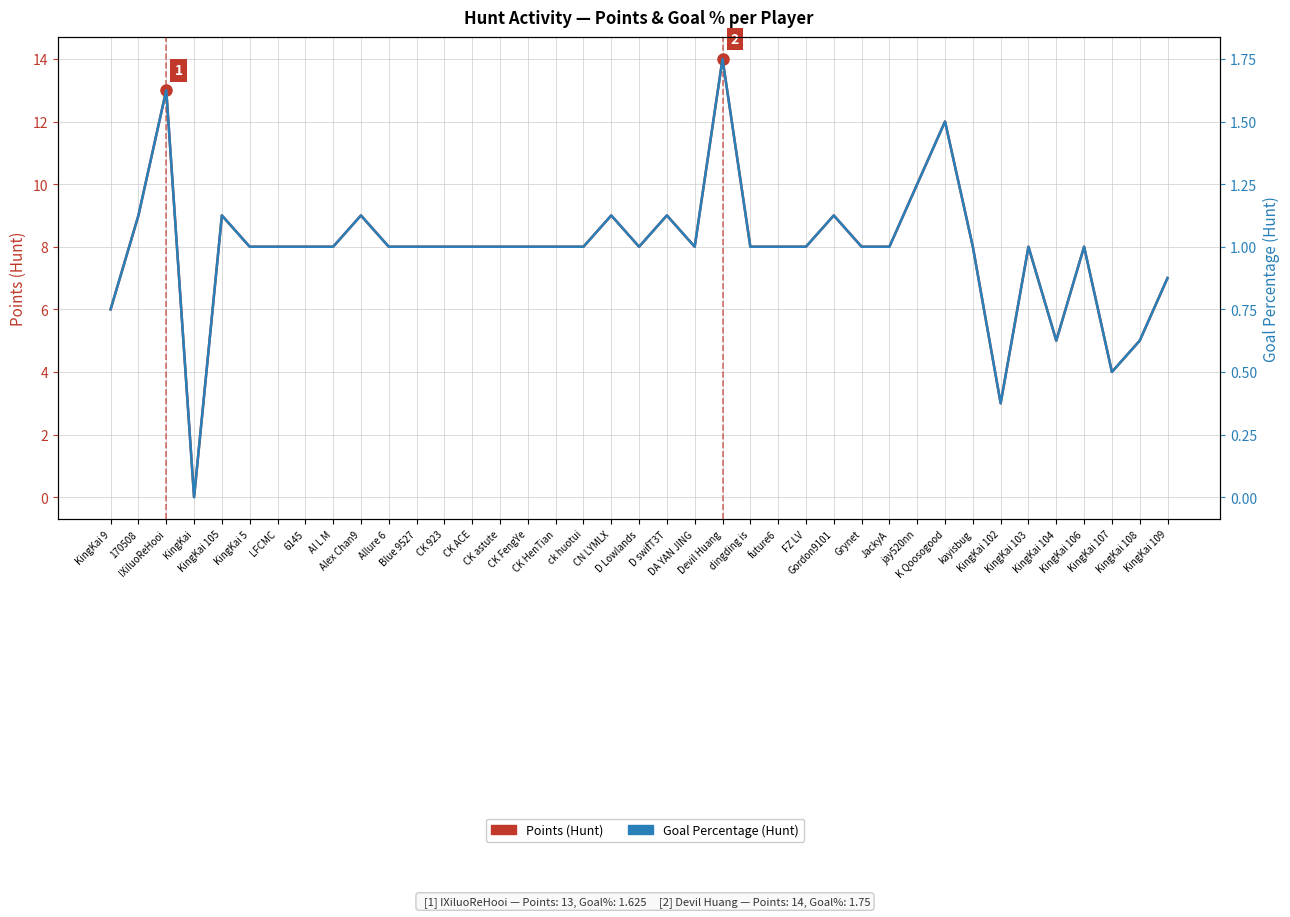

Which series has the largest range (max minus min)?

Points (Hunt)